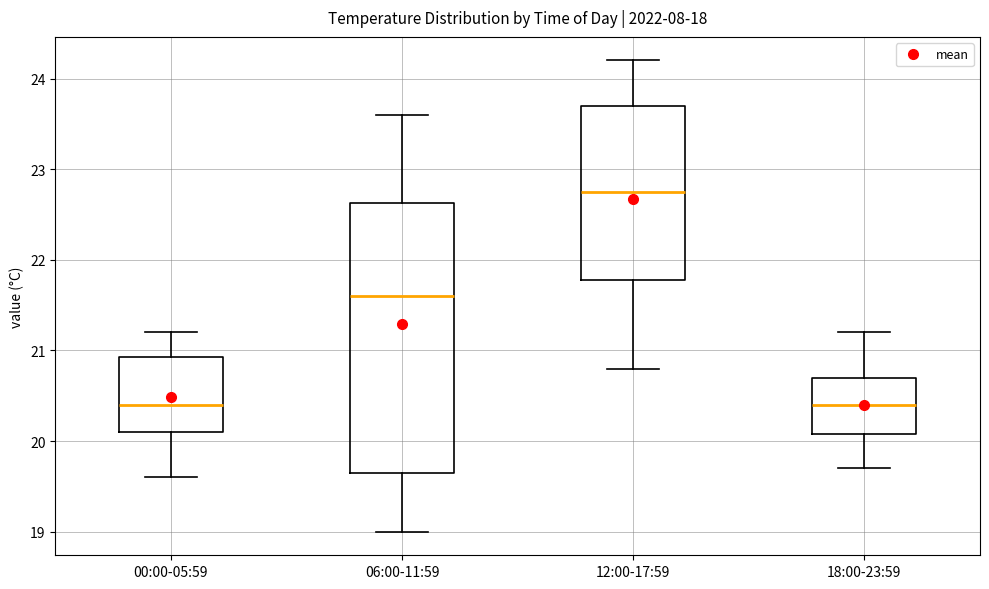

Reading left to right, read every box against the y-axis: the position of its median line, the range the box covers, and the ends of its whiskers. The values are not printed on the chart, so give them approximately, as read against the axis.

00:00-05:59: median 20.4, box 20.1 to 20.9, whiskers 19.6 to 21.2
06:00-11:59: median 21.6, box 19.7 to 22.6, whiskers 19.0 to 23.6
12:00-17:59: median 22.8, box 21.8 to 23.7, whiskers 20.8 to 24.2
18:00-23:59: median 20.4, box 20.1 to 20.7, whiskers 19.7 to 21.2